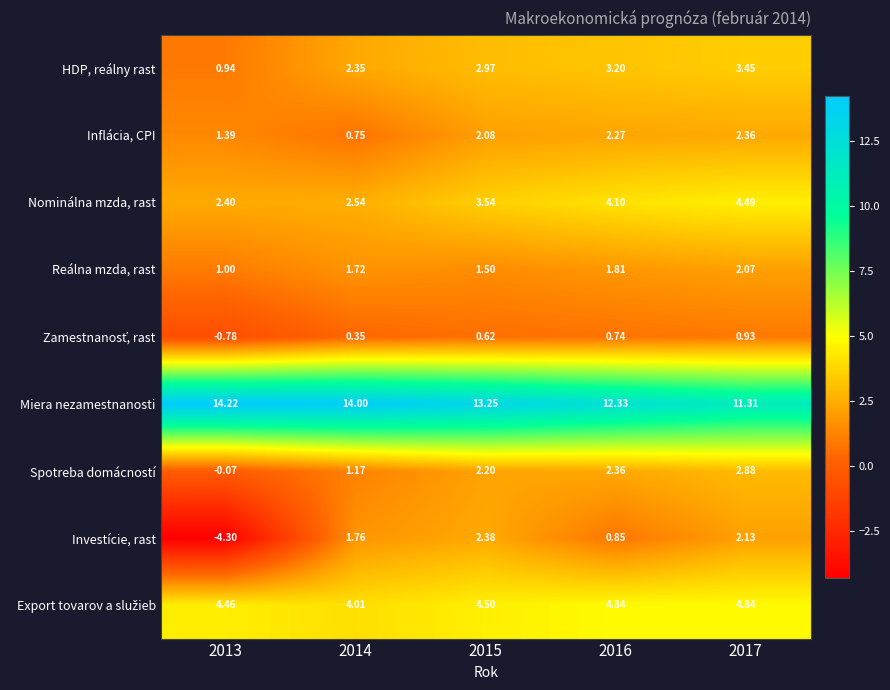

Which series has the largest range (max minus min)?

Investície, rast